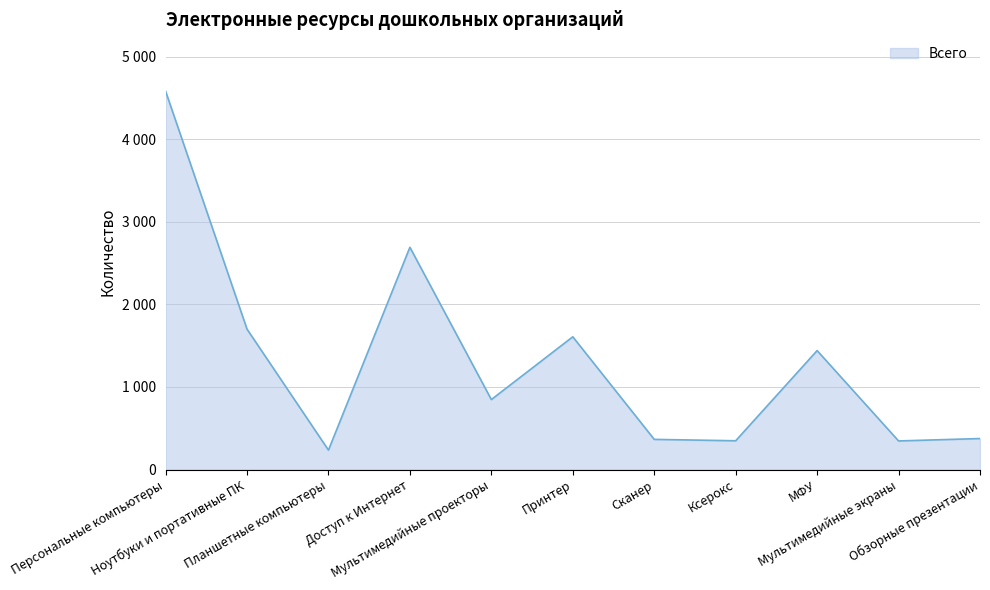

At which label is the value closest to 2408?

Доступ к Интернет